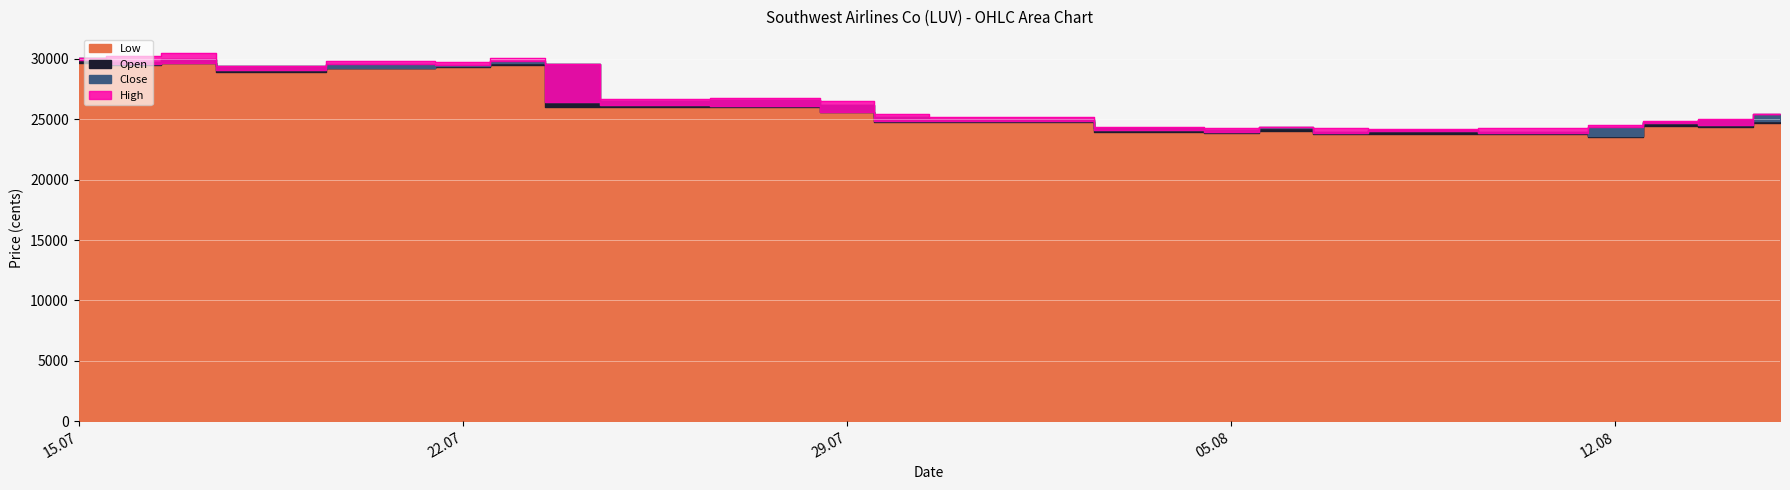

In Open, how many points are lower than both neighbors (excluding endpoints)?

6